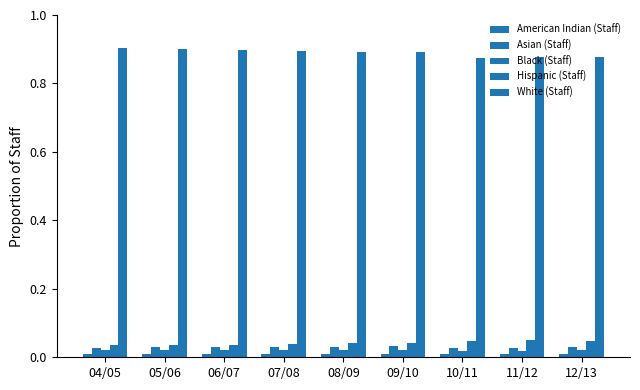

Rank the series at 08/09 from highest to lowest value.

White (Staff), Hispanic (Staff), Asian (Staff), Black (Staff), American Indian (Staff)